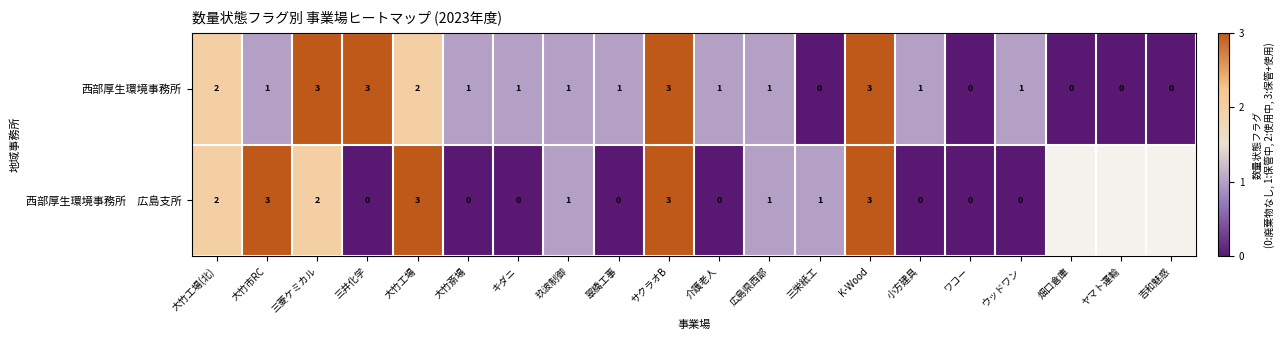

Is it true that 西部厚生環境事務所 equals 5.3 at サクラオB?

False